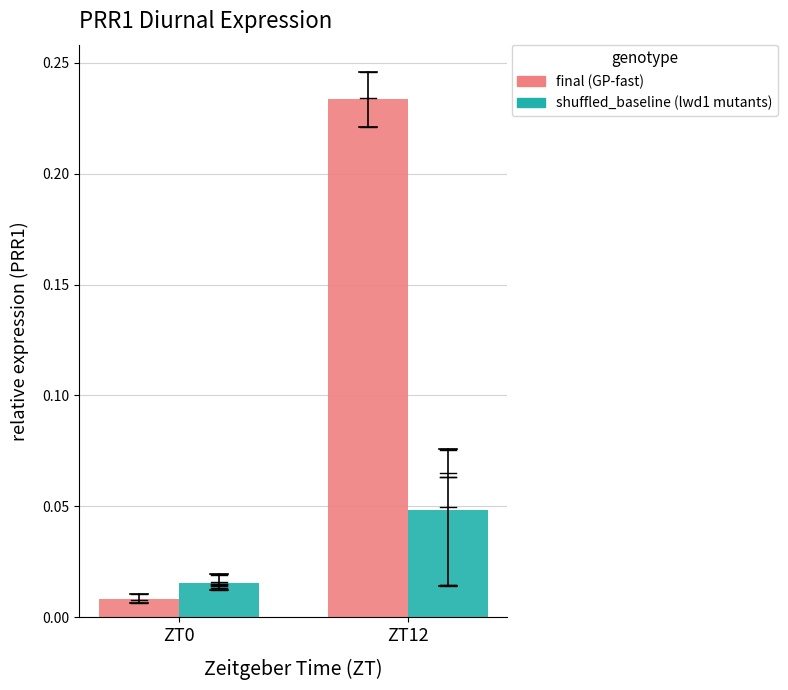

Which label corresponds to the largest value in the chart?

ZT12